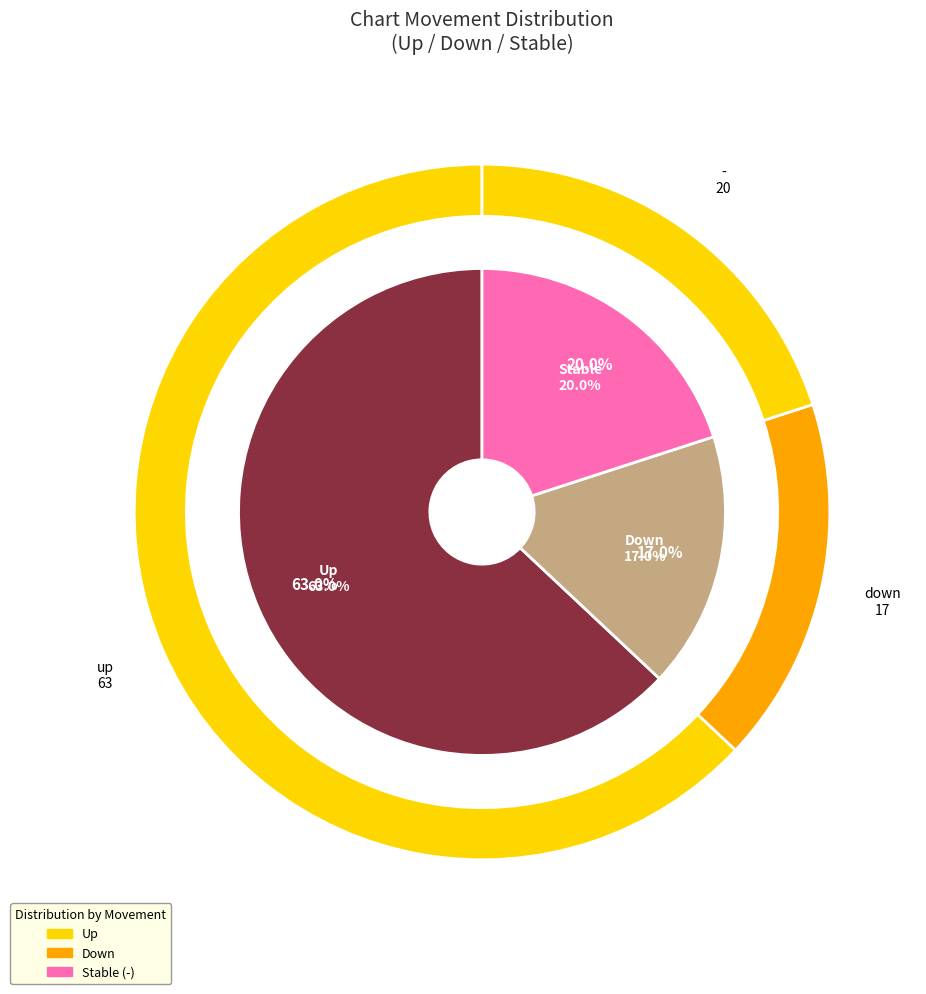

To the nearest percent, what is the difference between the largest and smallest slice percentages?

46%